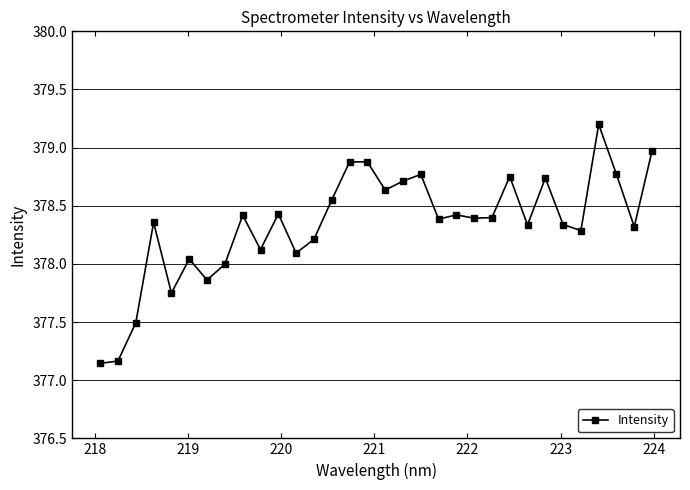

What is the value of the 32nd point from the left?

379.0